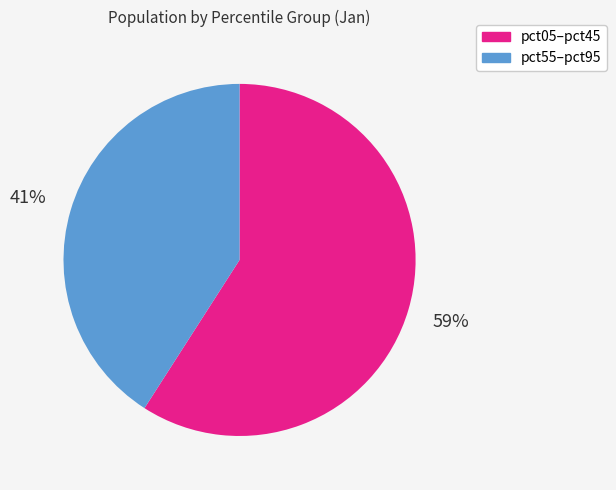

Is there any slice that represents more than half of the pie?

Yes